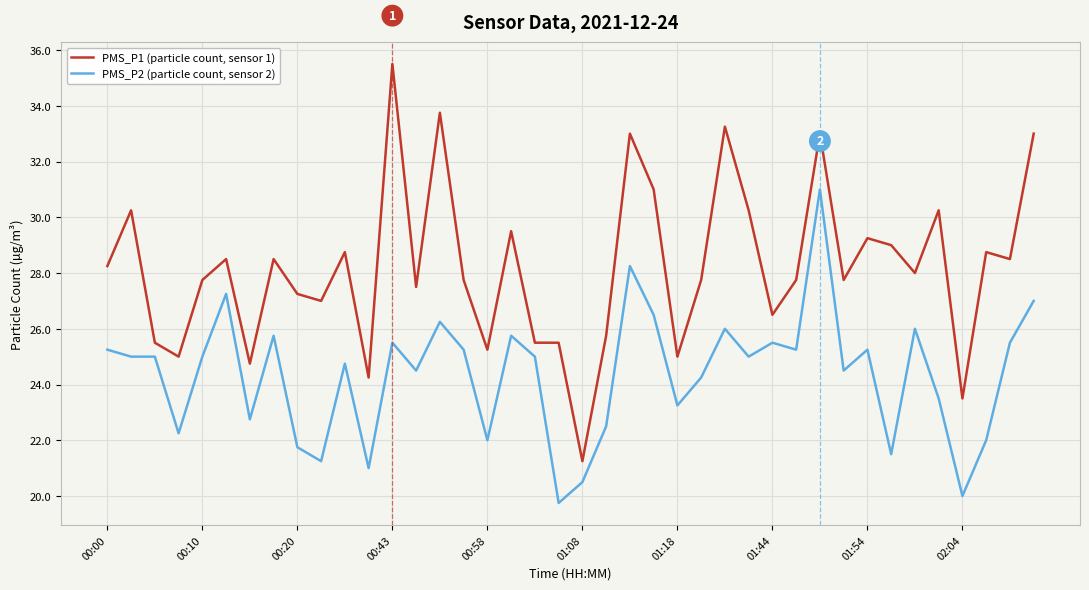

What is the greatest value displayed?

35.5